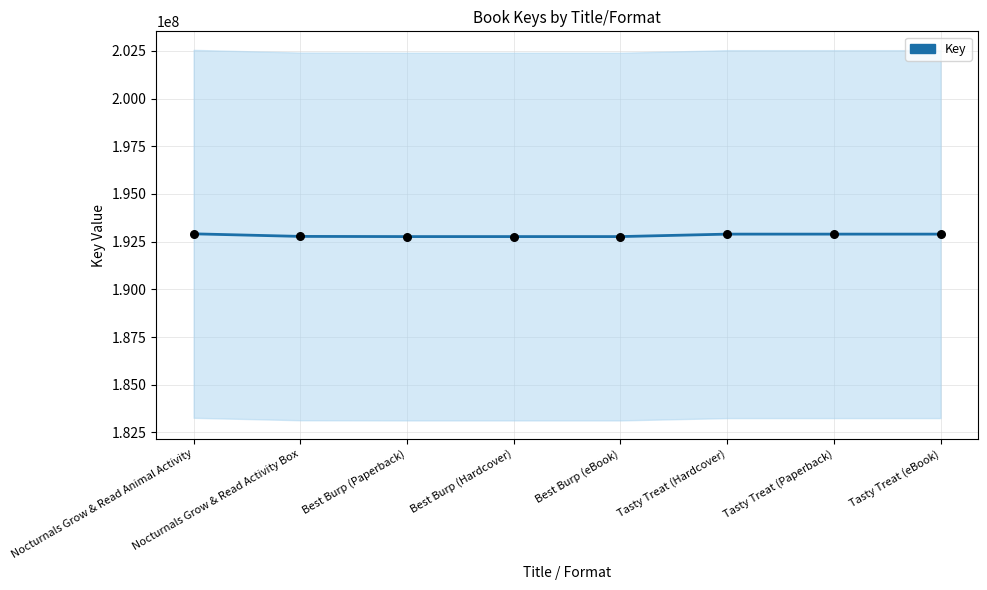

What is the change in value from Nocturnals Grow & Read Animal Activity to Tasty Treat (eBook)?

-15770